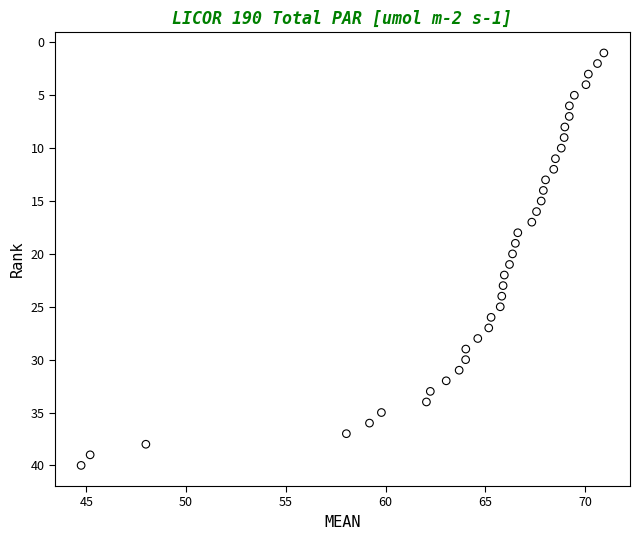

What is the range of Y values (max minus min)?

39